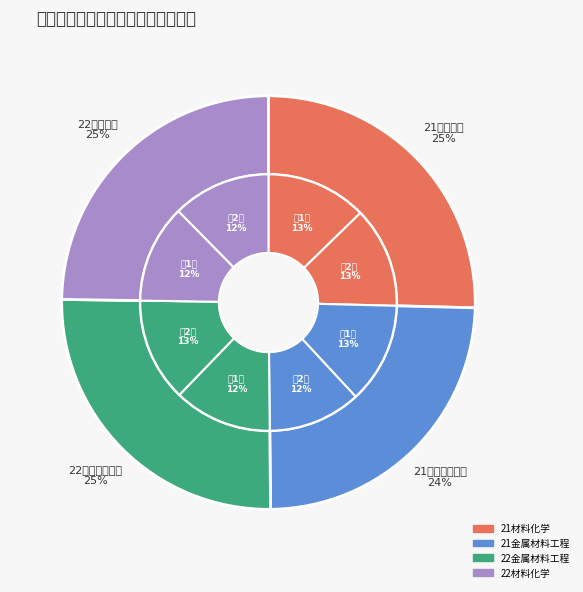

To the nearest percent, what portion does 22金属材料工程1班 represent?

12%